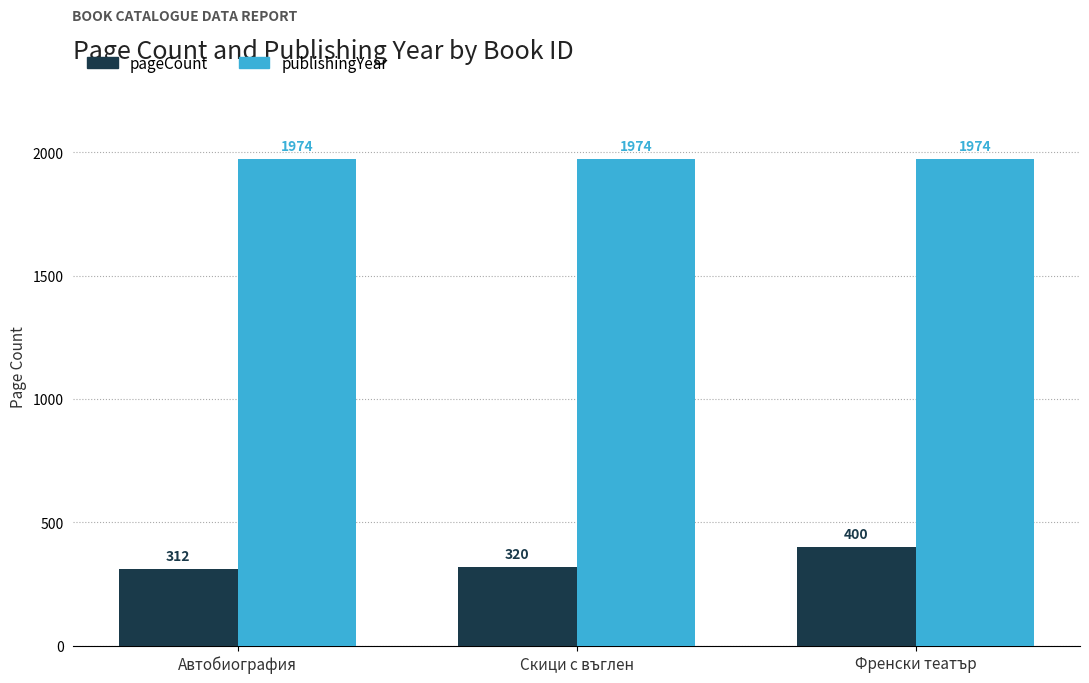

What is the difference between the highest and lowest values at Френски театър?

1574